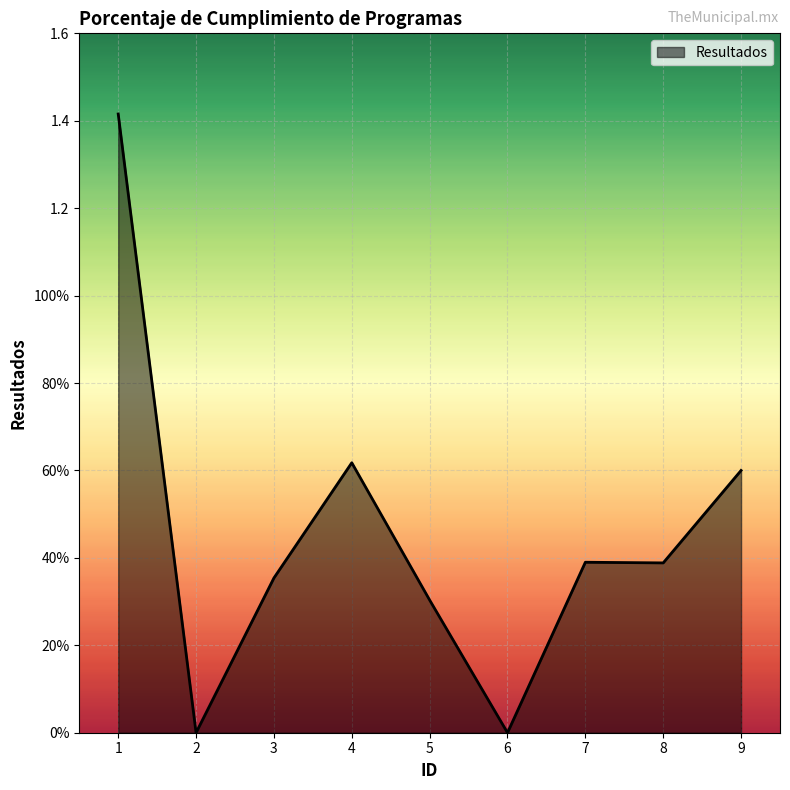

Is it true that the value at 3 is 0.6?

False